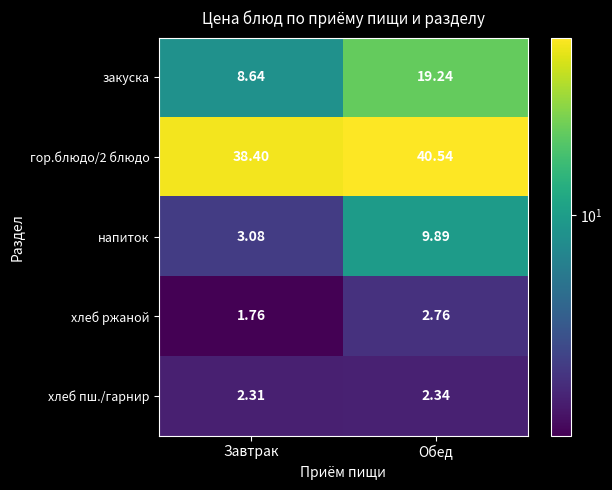

At which label does хлеб ржаной first exceed 2?

Обед